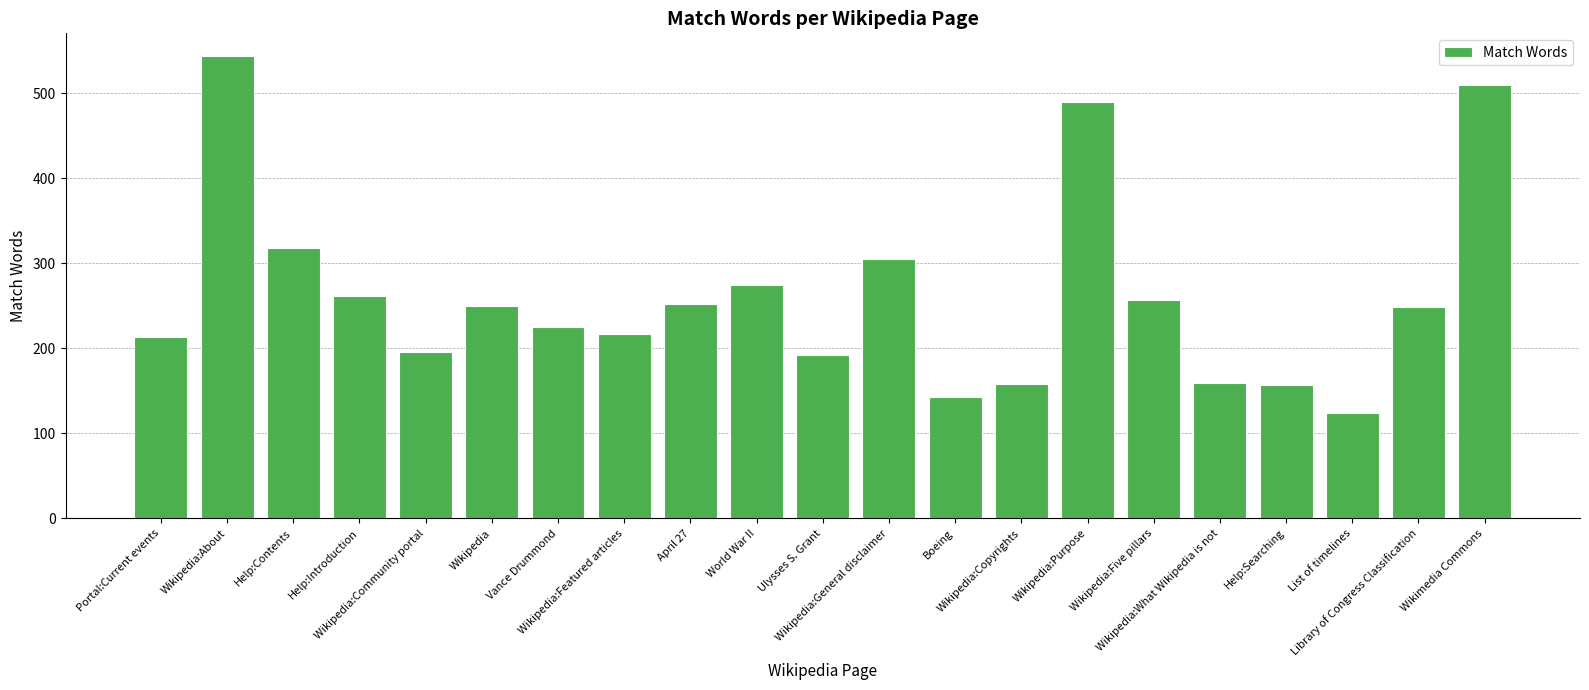

Count the number of categories in the chart.

21